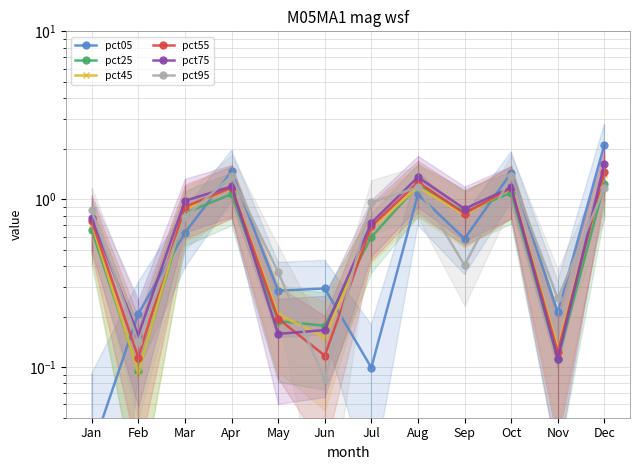

At which label is pct45 closest to 0?

Feb